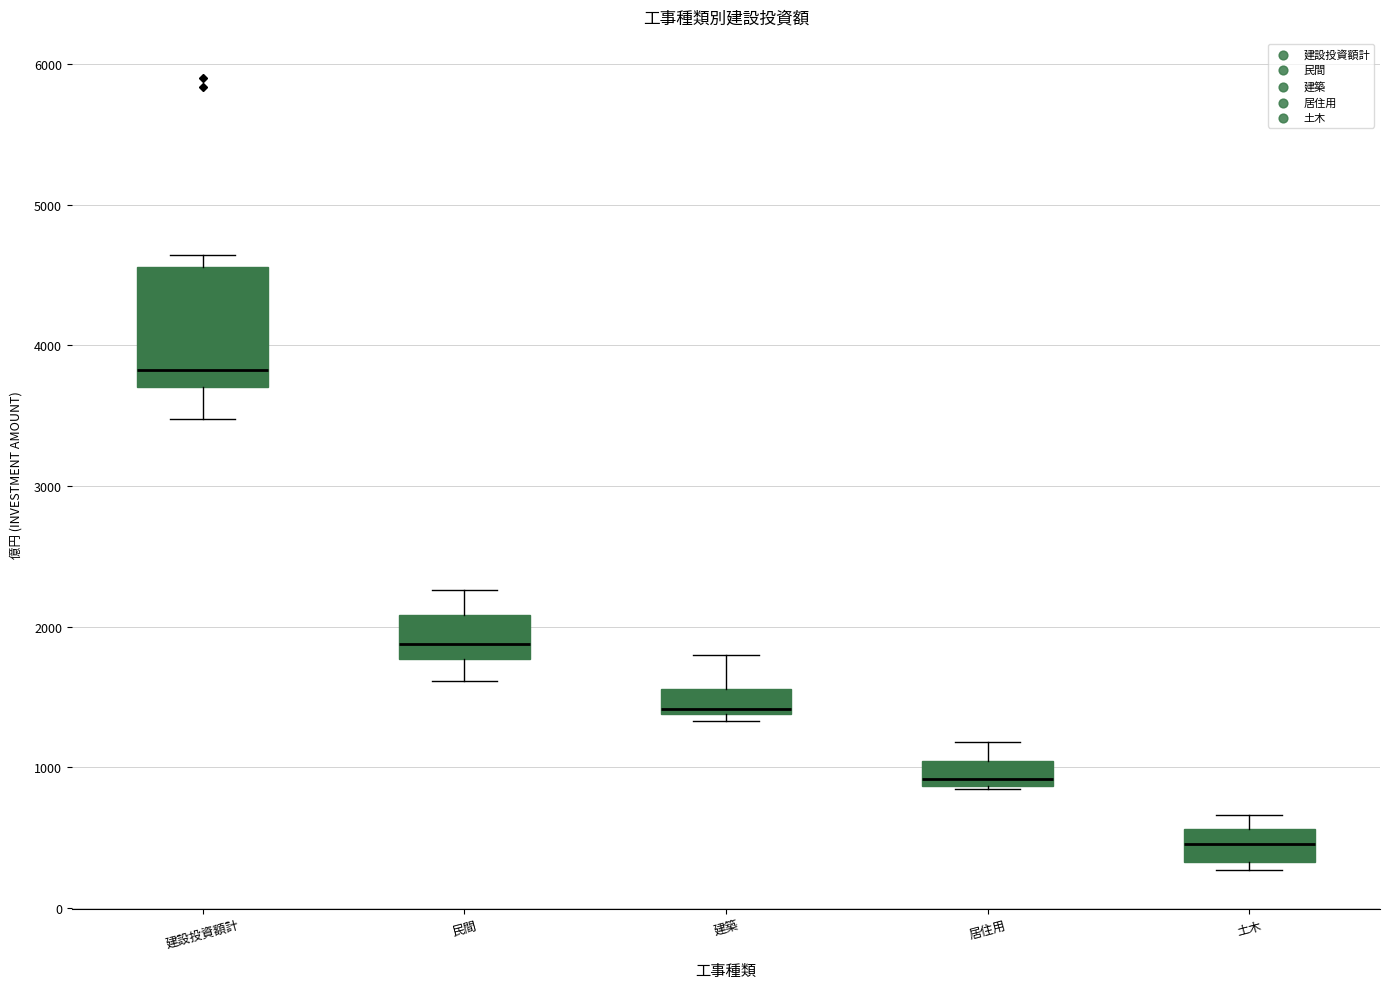

Reading left to right, transcribe this box plot: for each box, give where its median line is, the range the box spans, and where its two whiskers end, as read against the y-axis. The values are not printed on the chart, so give them approximately, as read against the axis.

建設投資額計: median 3800, box 3700 to 4600, whiskers 3500 to 4600 (just above the box's upper edge)
民間: median 1900, box 1800 to 2100, whiskers 1600 to 2300
建築: median 1400 (just above the box's lower edge), box 1400 to 1600, whiskers 1300 to 1800
居住用: median 900 (just above the box's lower edge), box 900 to 1000, whiskers 800 to 1200
土木: median 500, box 300 to 600, whiskers 300 (just below the box's lower edge) to 700